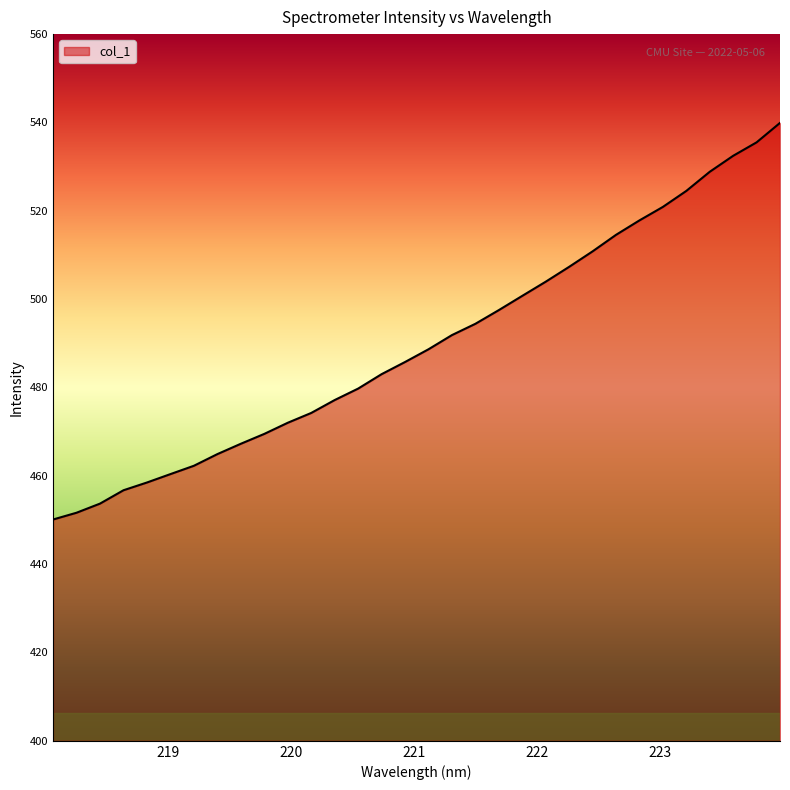

What is the difference between the maximum and minimum values?

89.8